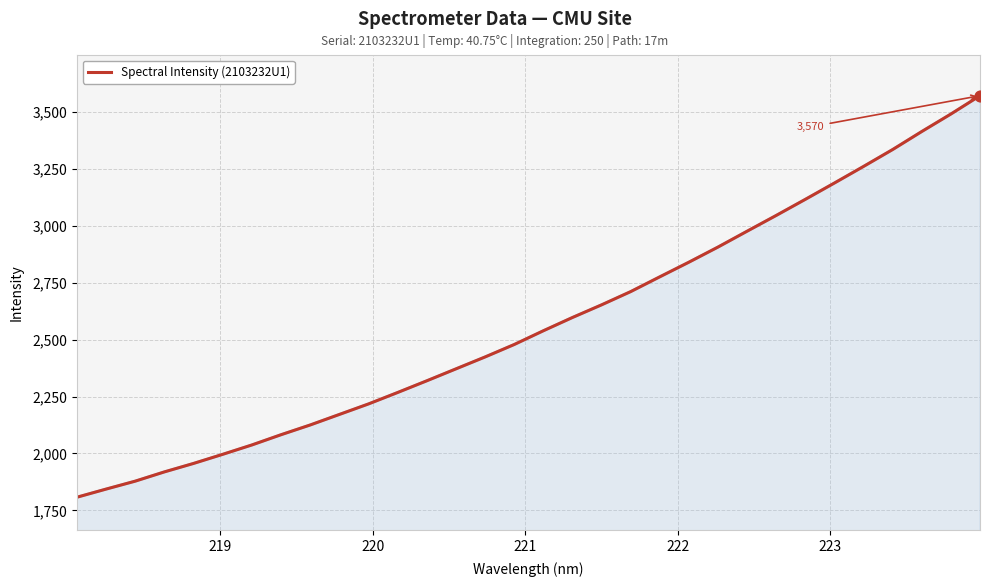

What is the greatest value displayed?

3569.8